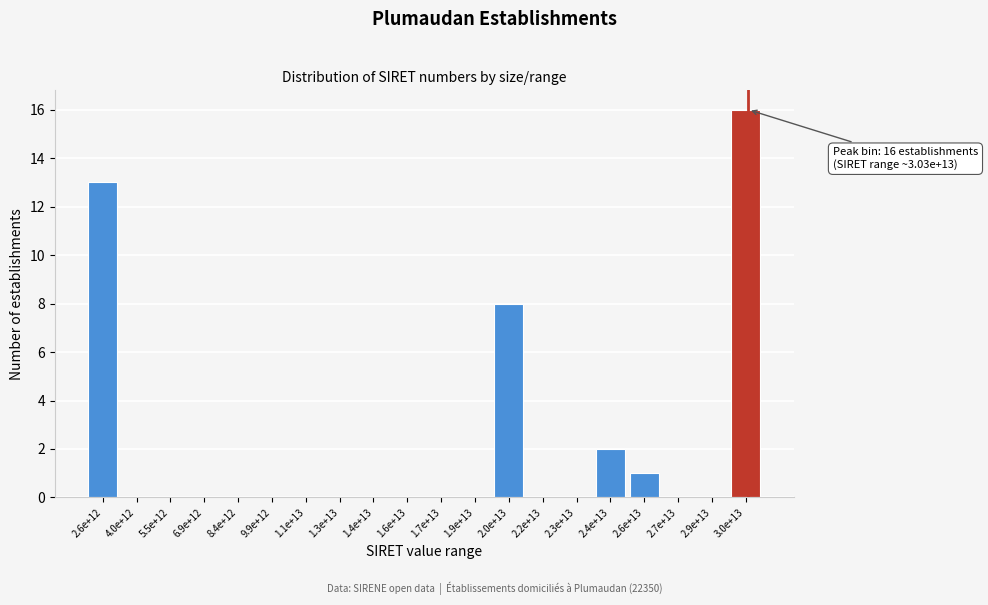

What is the greatest value displayed?

16